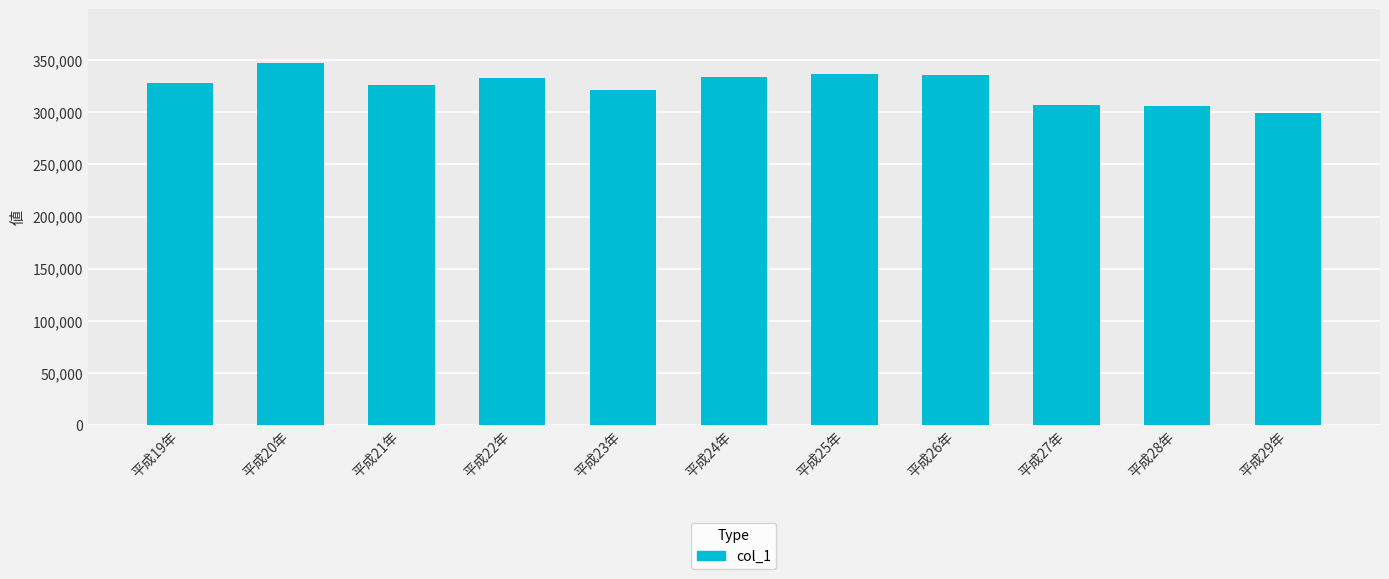

What is the sum of all values?

3576800